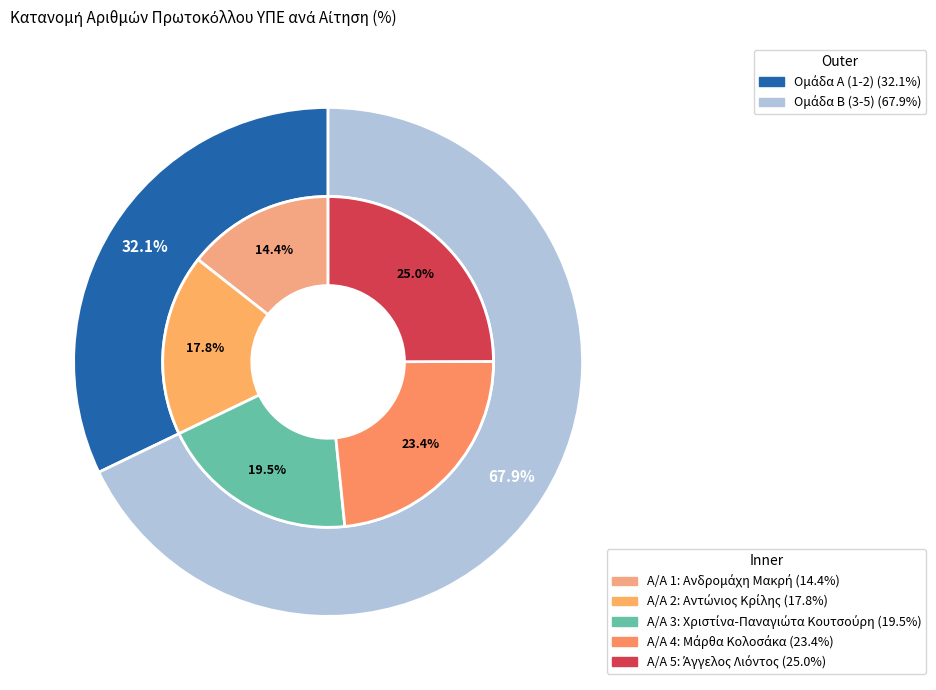

Does 2 represent more than half of the total?

No